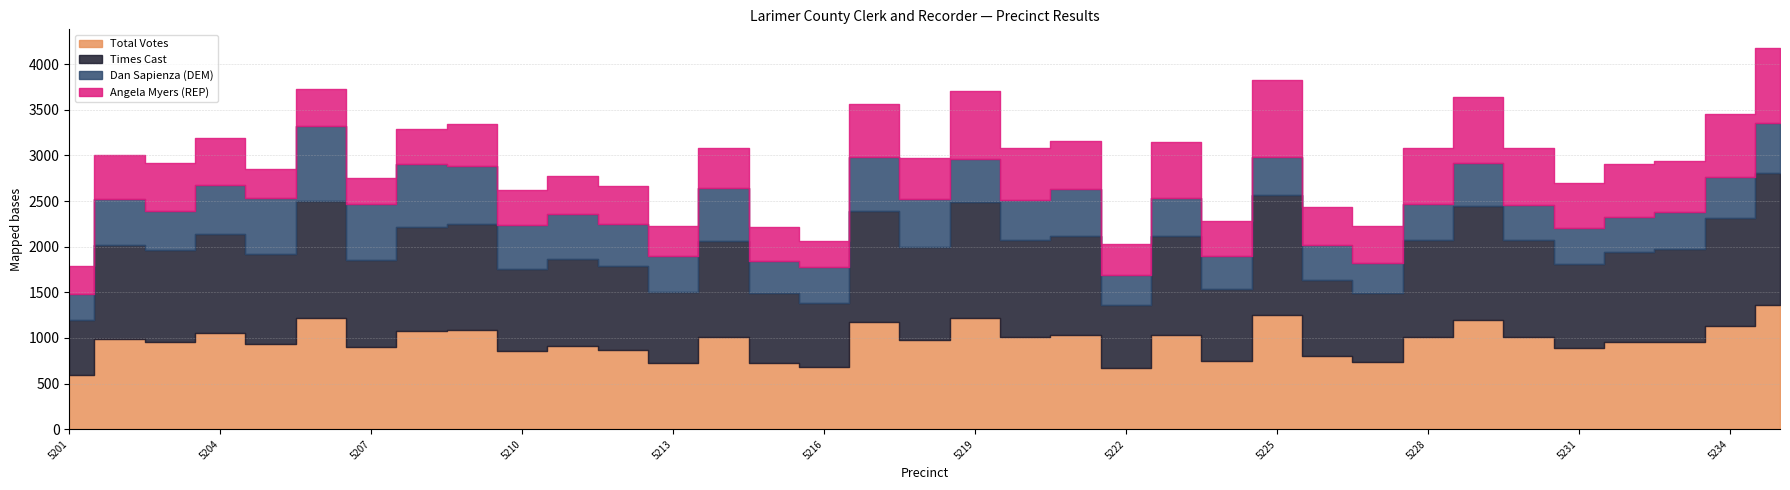

Reading right to left, list all the values displayed in this chart.

Total Votes: 1366	1133	961	959	890	1014	1196	1009	732	798	1256	747	1029	672	1033	1016	1215	975	1173	678	723	1011	731	872	910	860	1090	1074	896	1219	936	1051	952	985	590
Times Cast: 1441	1187	1013	985	917	1055	1249	1067	766	834	1316	789	1092	691	1089	1053	1277	1024	1214	705	771	1056	770	920	958	900	1160	1147	963	1287	980	1092	1014	1031	609
Dan Sapienza (DEM): 552	448	401	380	398	391	477	390	328	387	407	359	418	330	514	446	471	527	593	397	355	575	399	452	489	476	635	681	611	822	621	536	421	509	283
Angela Myers (REP): 814	685	560	579	492	623	719	619	404	411	849	388	611	342	519	570	744	448	580	281	368	436	332	420	421	384	455	393	285	397	315	515	531	476	307